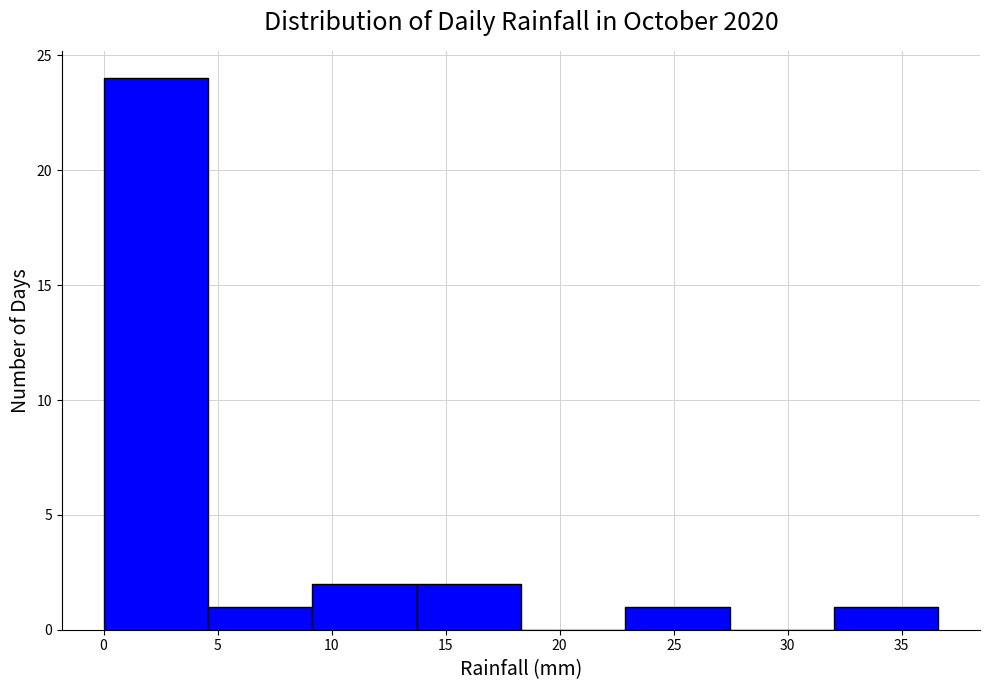

Which range on the x-axis has the tallest bar?

0.0 to 4.5